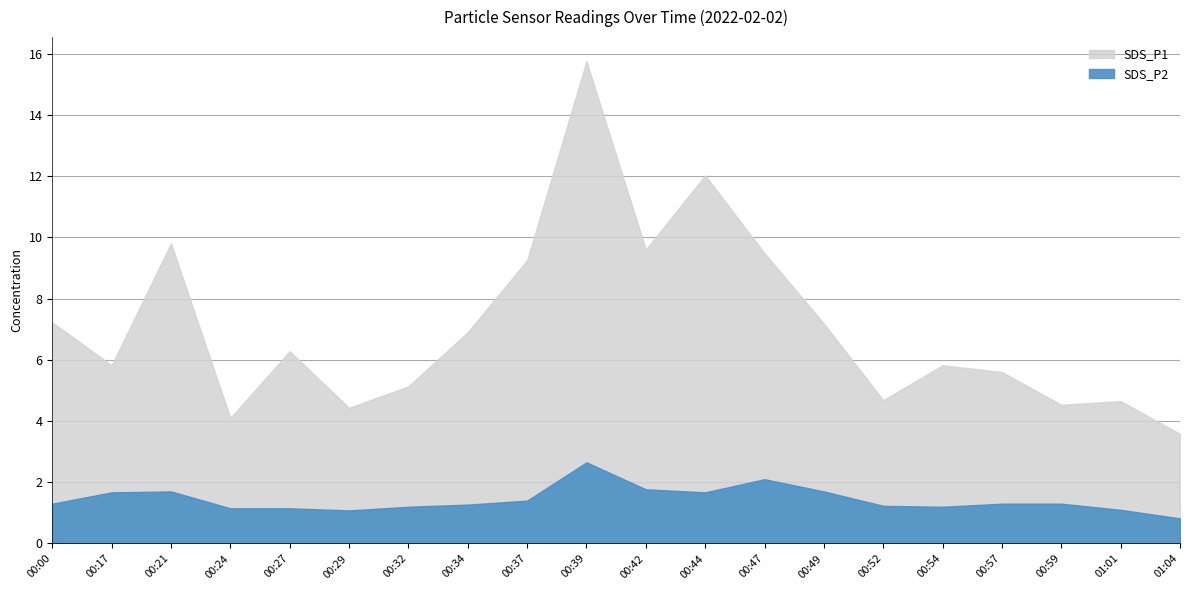

True or false: SDS_P2 and SDS_P1 cross at least once.

False